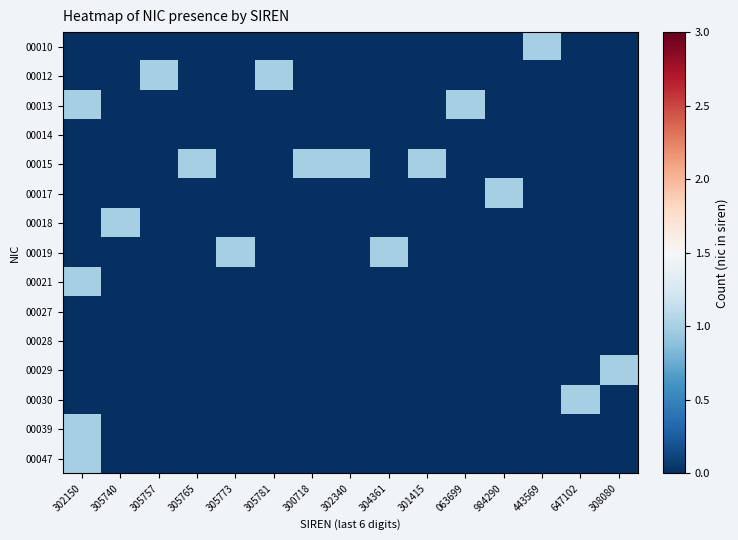

Rank the series at 305765 from highest to lowest value.

00015, 00010, 00012, 00013, 00014, 00017, 00018, 00019, 00021, 00027, 00028, 00029, 00030, 00039, 00047